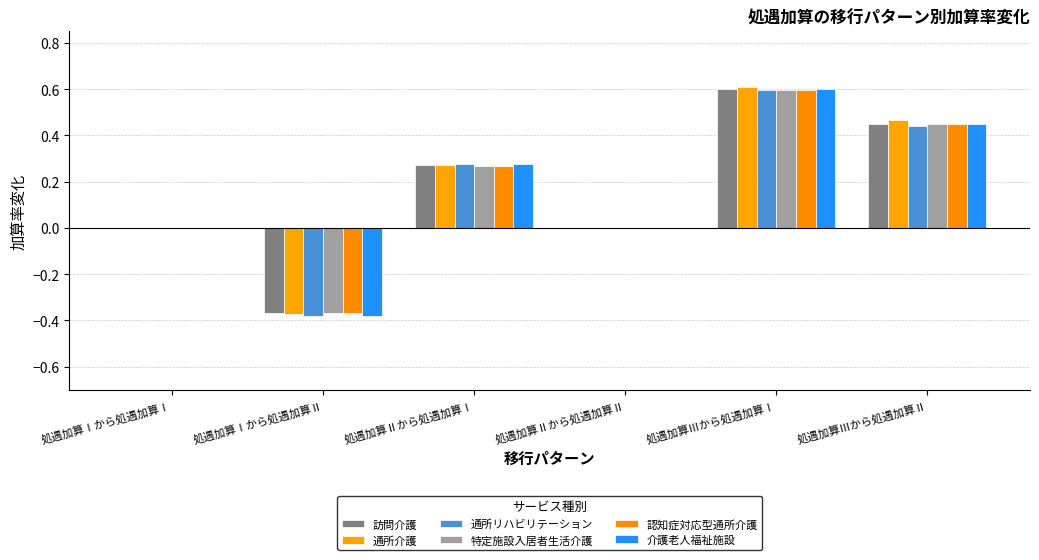

How many distinct data groups are displayed?

6